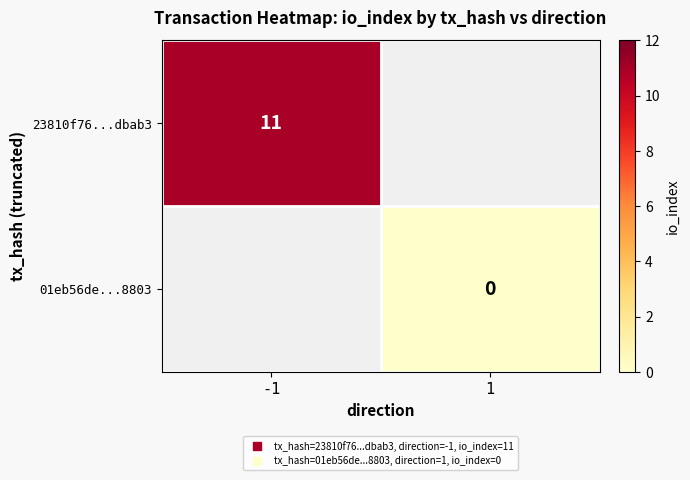

List the labels in order of 23810f76...dbab3 value, smallest first.

-1, 1